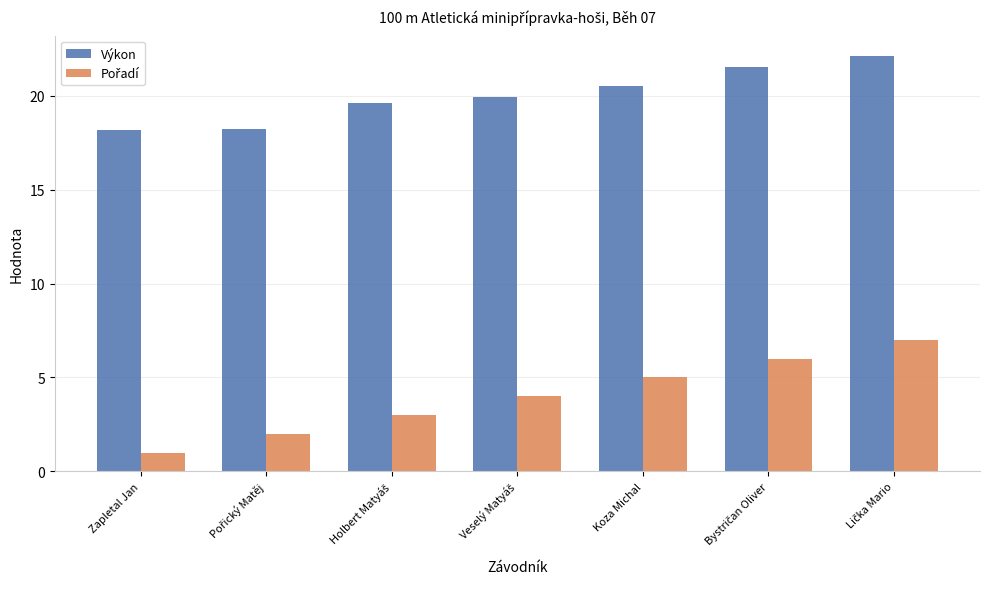

Which series has the largest total across all categories?

Výkon